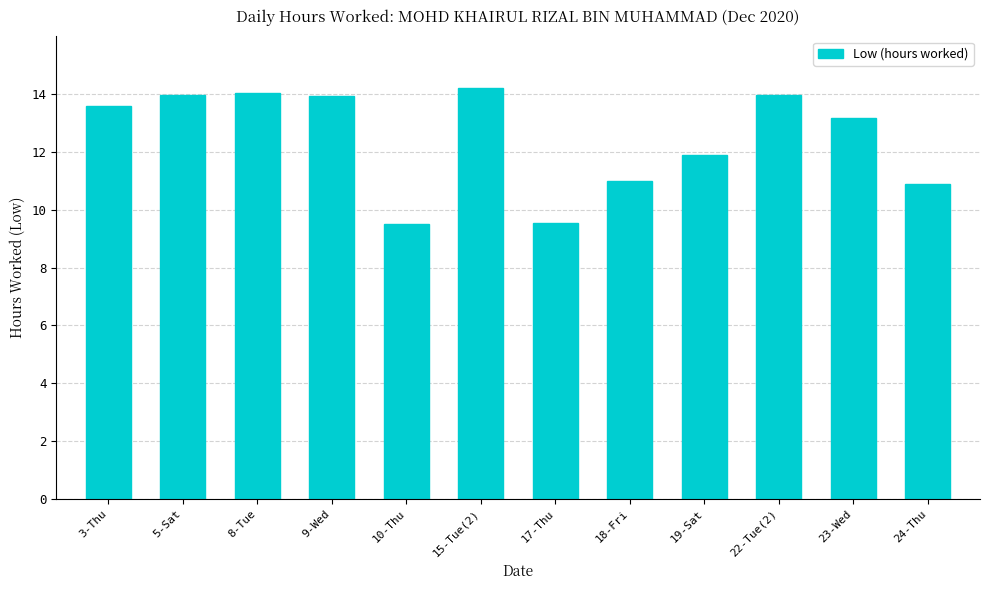

Count the number of categories in the chart.

12